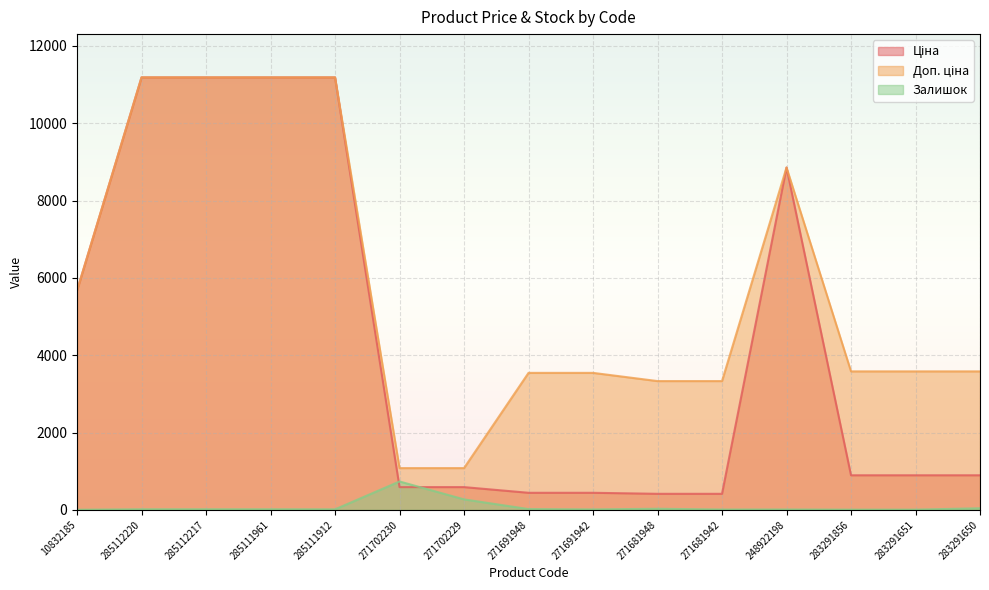

The Доп. ціна series shows 239.9 at 271702229. True or false?

False